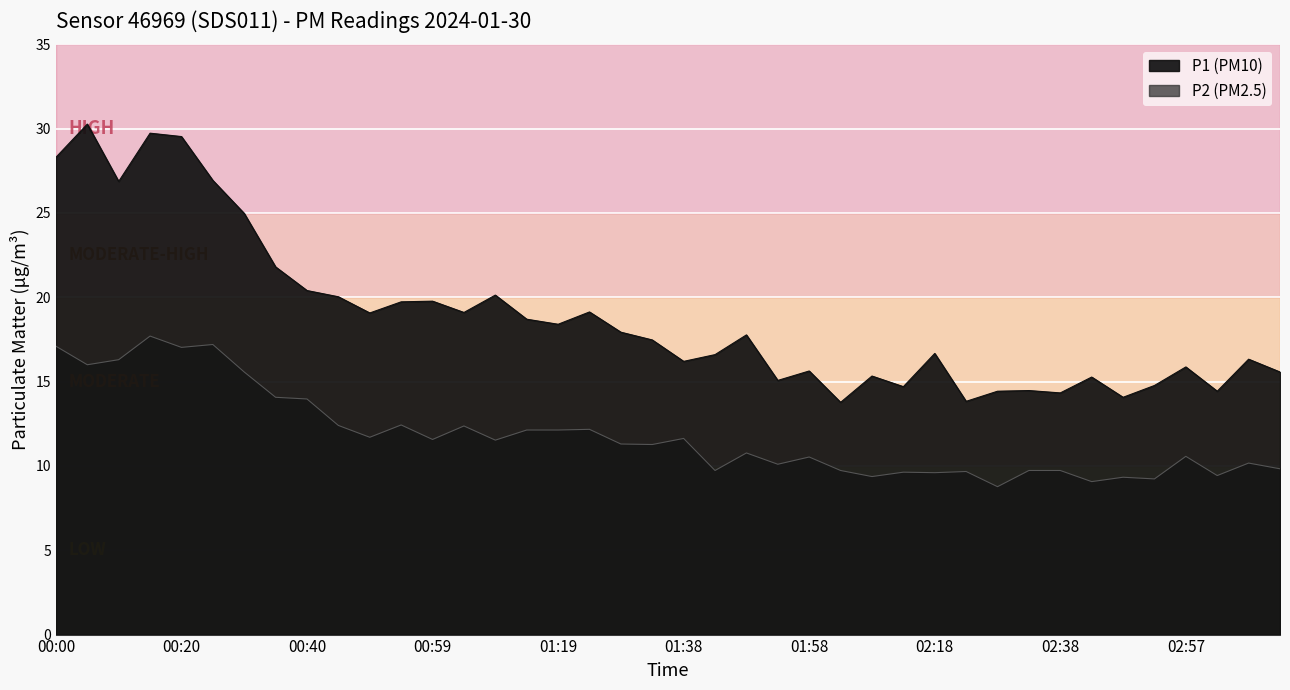

At which category does P2 reach its first local valley?

00:05